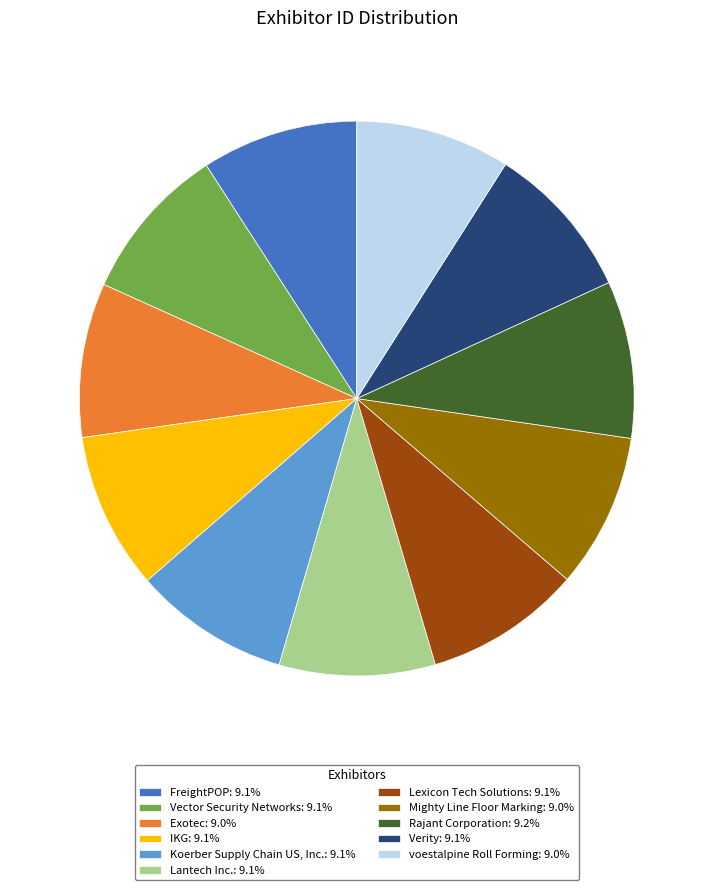

How many segments does this pie chart have?

11